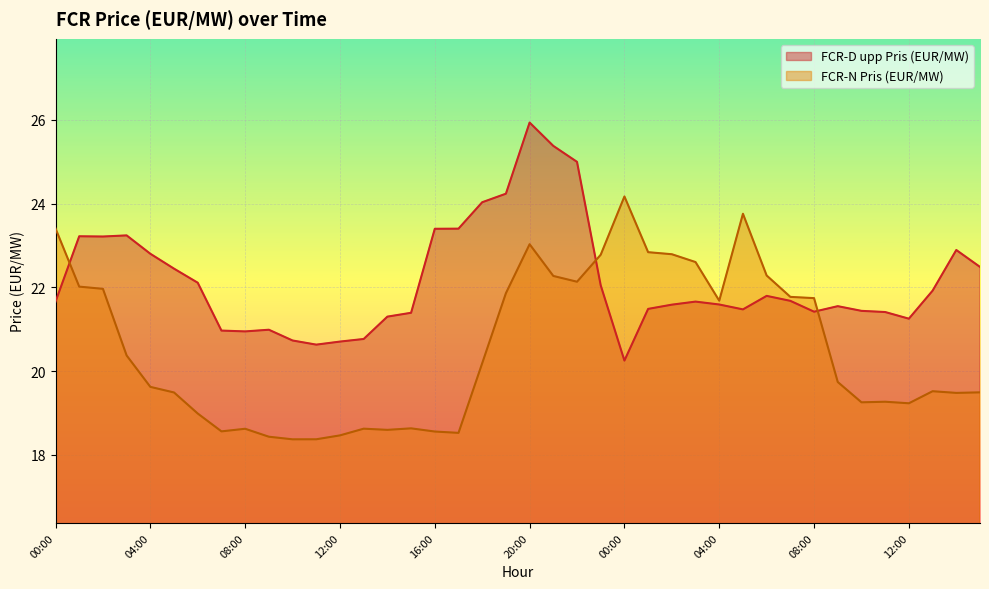

Reading left to right, transcribe all the data shown in this chart.

FCR-D upp Pris (EUR/MW): 00:00=21.7	01:00=23.2	02:00=23.2	03:00=23.2	04:00=22.8	05:00=22.4	06:00=22.1	07:00=21.0	08:00=20.9	09:00=21.0	10:00=20.7	11:00=20.6	12:00=20.7	13:00=20.8	14:00=21.3	15:00=21.4	16:00=23.4	17:00=23.4	18:00=24.0	19:00=24.2	20:00=25.9	21:00=25.4	22:00=25.0	23:00=22.0	00:00=20.2	01:00=21.5	02:00=21.6	03:00=21.7	04:00=21.6	05:00=21.5	06:00=21.8	07:00=21.7	08:00=21.4	09:00=21.5	10:00=21.4	11:00=21.4	12:00=21.2	13:00=21.9	14:00=22.9	15:00=22.5
FCR-N Pris (EUR/MW): 00:00=23.4	01:00=22.0	02:00=22.0	03:00=20.4	04:00=19.6	05:00=19.5	06:00=19.0	07:00=18.6	08:00=18.6	09:00=18.4	10:00=18.4	11:00=18.4	12:00=18.5	13:00=18.6	14:00=18.6	15:00=18.6	16:00=18.6	17:00=18.5	18:00=20.2	19:00=21.9	20:00=23.0	21:00=22.3	22:00=22.1	23:00=22.8	00:00=24.2	01:00=22.8	02:00=22.8	03:00=22.6	04:00=21.7	05:00=23.8	06:00=22.3	07:00=21.8	08:00=21.7	09:00=19.7	10:00=19.3	11:00=19.3	12:00=19.2	13:00=19.5	14:00=19.5	15:00=19.5